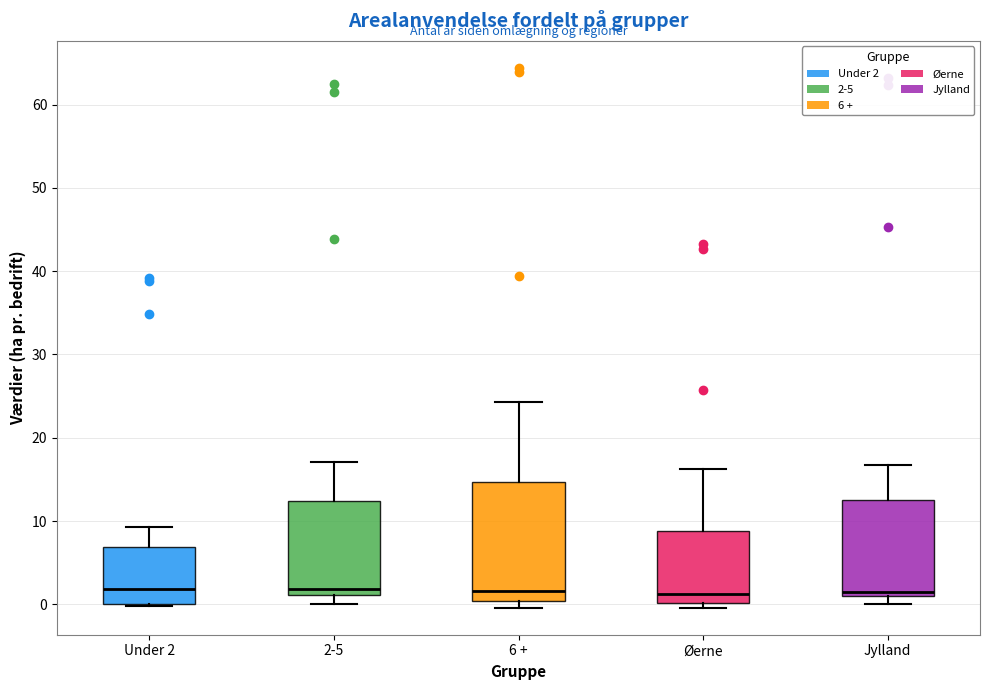

Where is the upper edge of the box for Under 2 on the y-axis? The values are not printed on the chart, so give them approximately, as read against the axis.

7